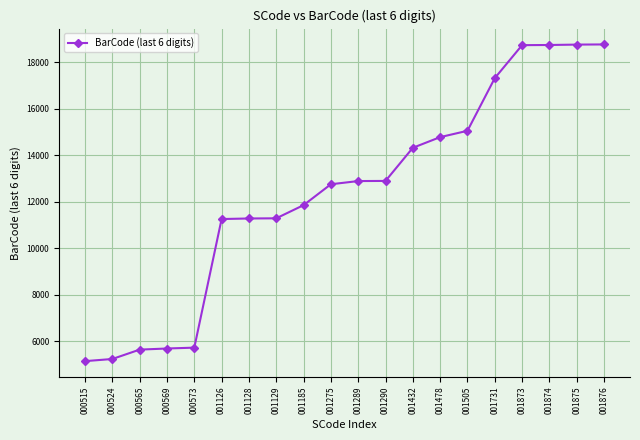

True or false: the data shows 18735 at 001873.

True